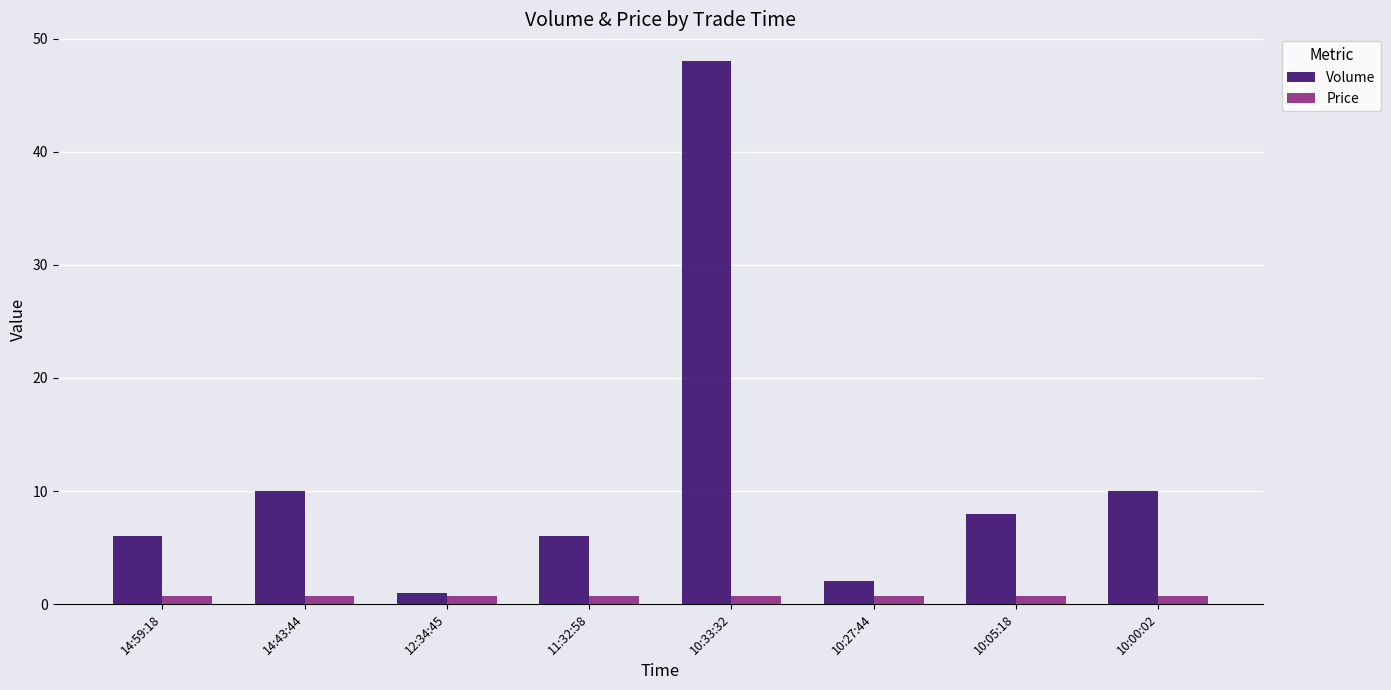

The Price series shows 0.7 at 10:27:44. True or false?

True